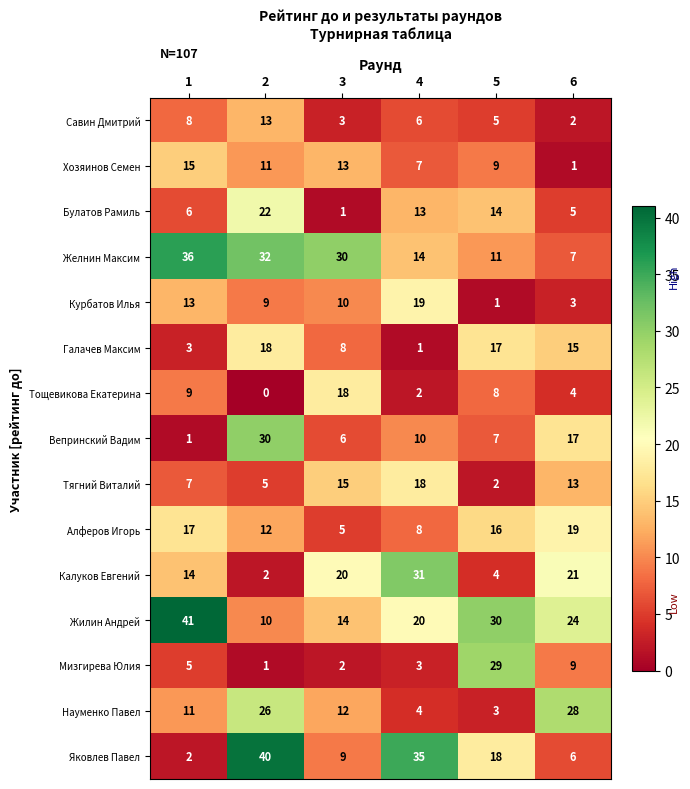

What is the total value across all series at 5?

174